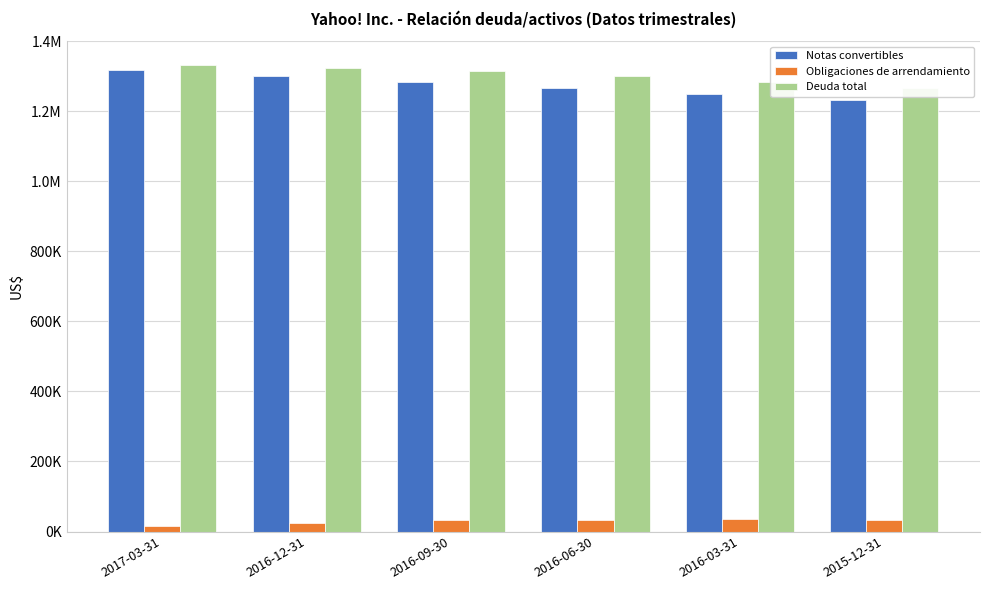

Reading left to right, list all the values displayed in this chart.

Notas convertibles: 2017-03-31=1317112	2016-12-31=1299945	2016-09-30=1283002	2016-06-30=1266279	2016-03-31=1249775	2015-12-31=1233485
Obligaciones de arrendamiento: 2017-03-31=17000	2016-12-31=23000	2016-09-30=32000	2016-06-30=34000	2016-03-31=35000	2015-12-31=33000
Deuda total: 2017-03-31=1334112	2016-12-31=1322945	2016-09-30=1315002	2016-06-30=1300279	2016-03-31=1284775	2015-12-31=1266485